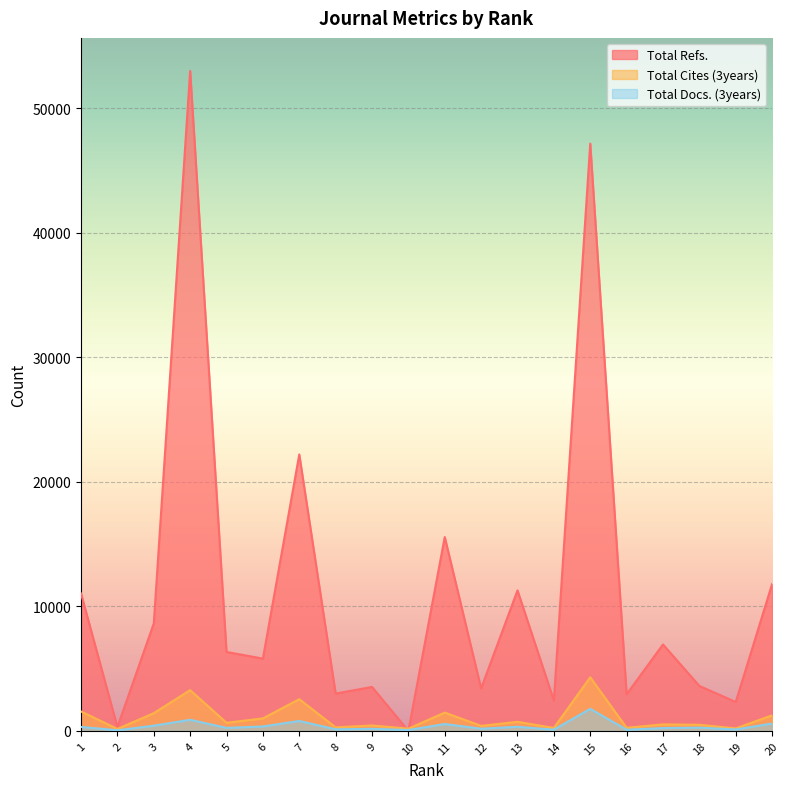

In Total Docs. (3years), how many points are lower than both neighbors (excluding endpoints)?

8